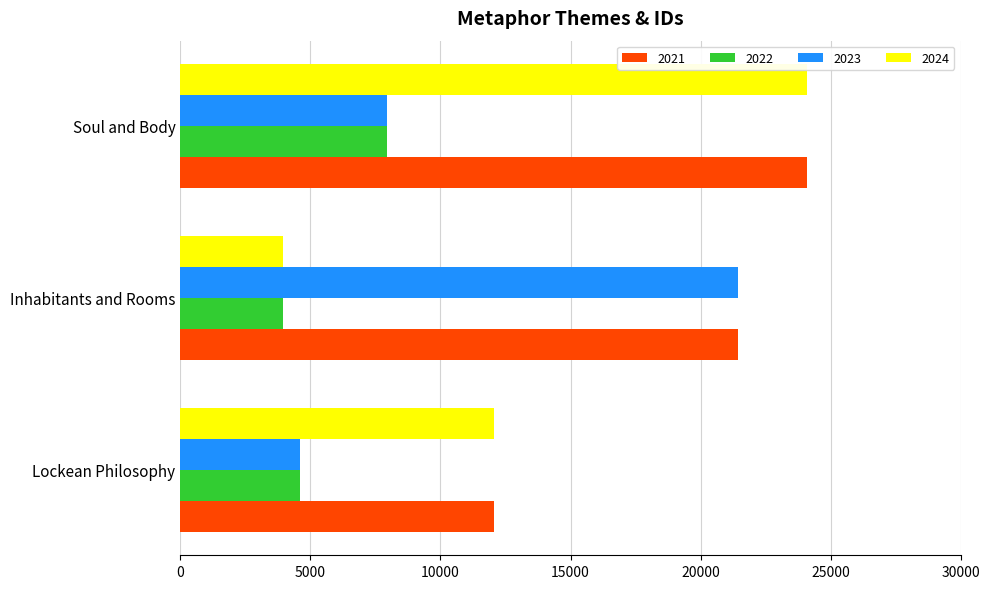

At which label is 2021 closest to 18070?

Inhabitants and Rooms